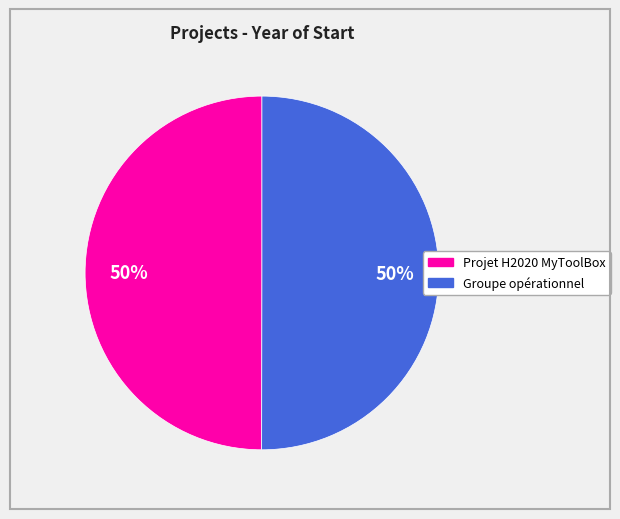

To the nearest percent, what is the average slice percentage?

50%